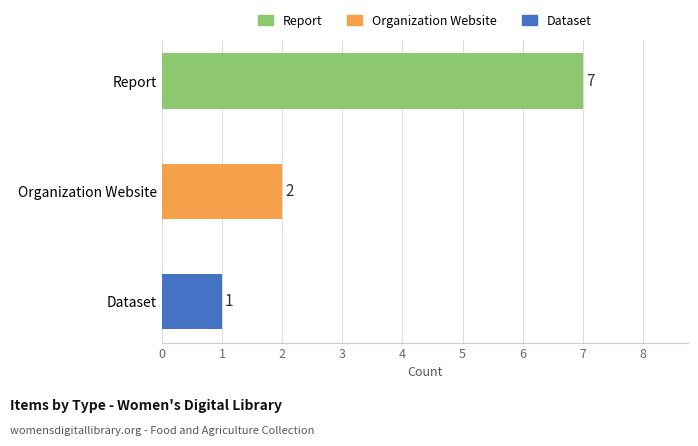

True or false: the data shows 1 at Dataset.

True